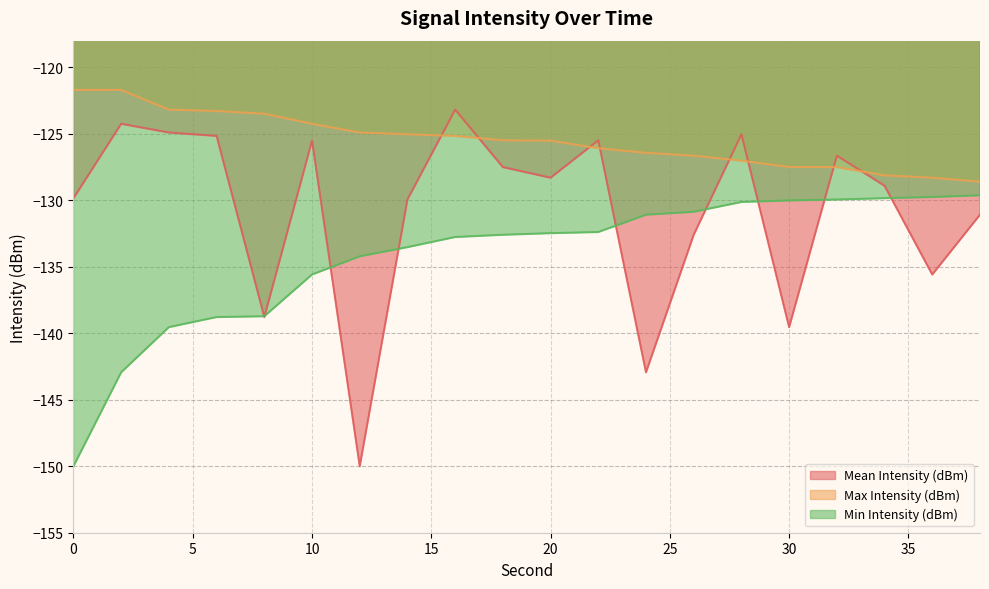

At 16, list the series in order from largest to smallest.

Mean Intensity (dBm), Max Intensity (dBm), Min Intensity (dBm)